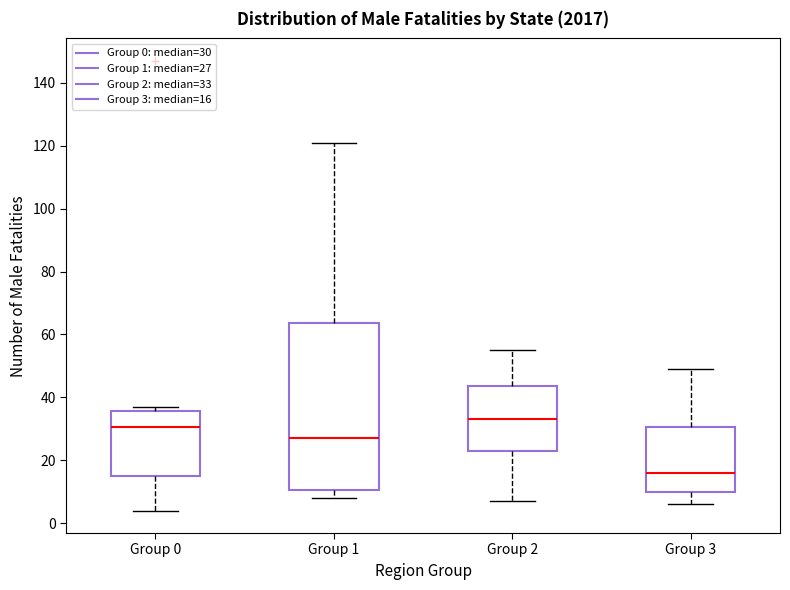

Which box has the lowest median line?

Group 3